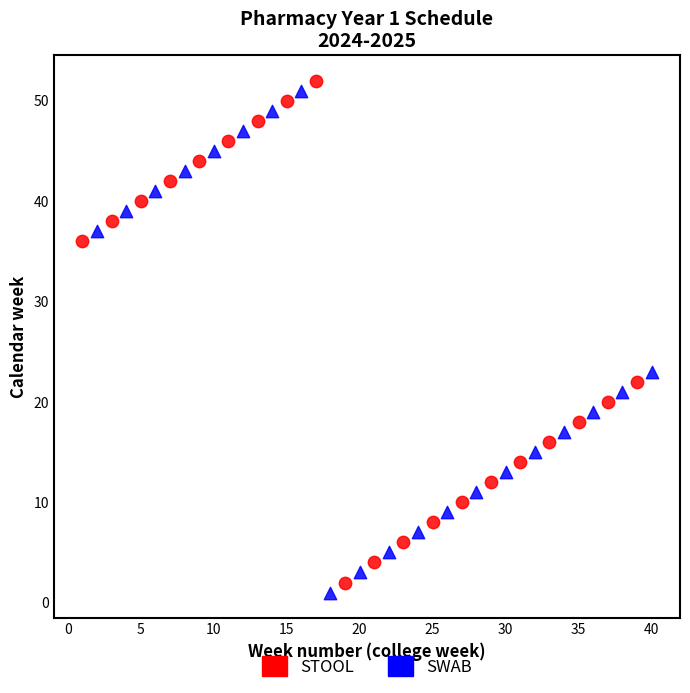

What are all the series names shown in the legend?

STOOL, SWAB